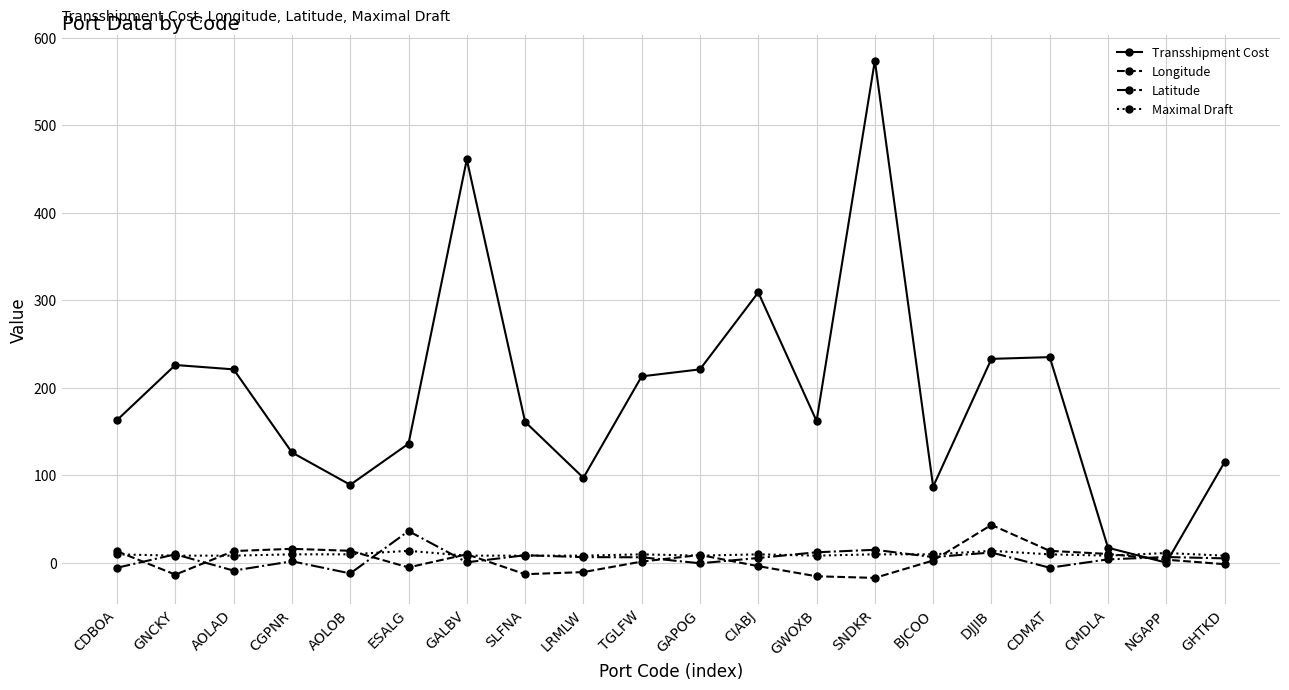

True or false: Transshipment Cost and Maximal Draft cross at least once.

True